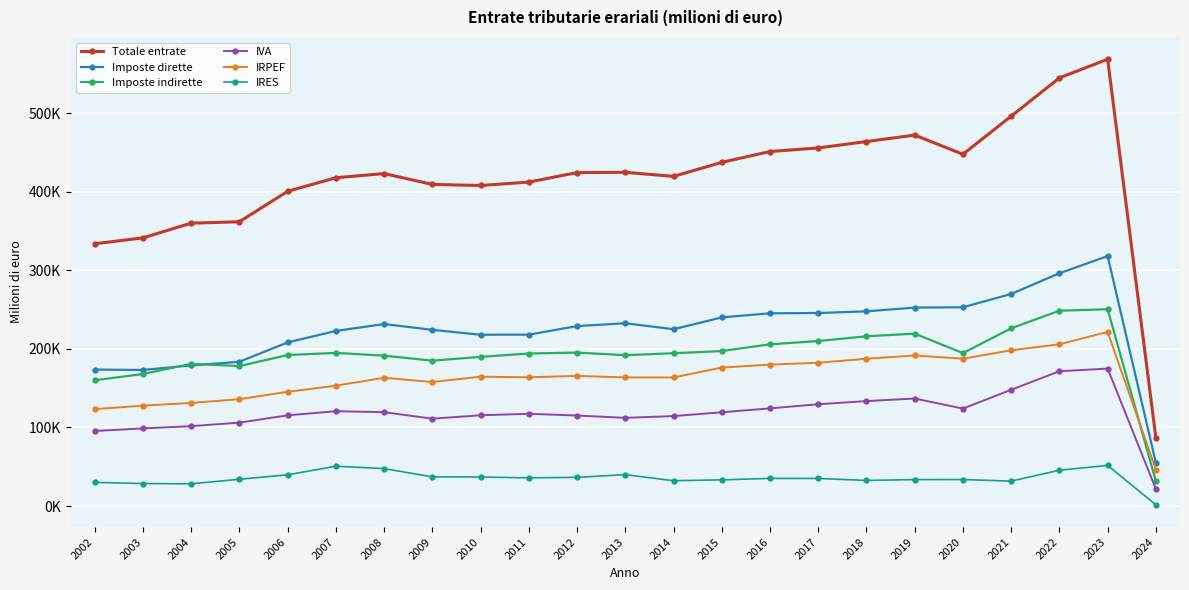

Does the chart have visible grid lines?

Yes